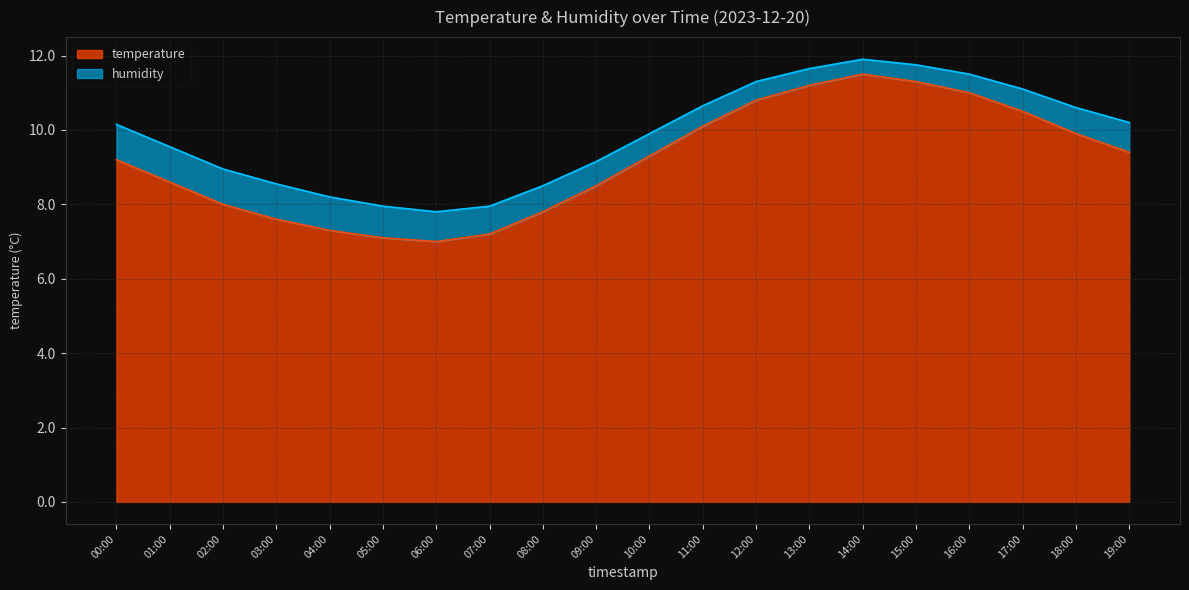

The chart shows a value of 10.3 at 03:00. True or false?

False